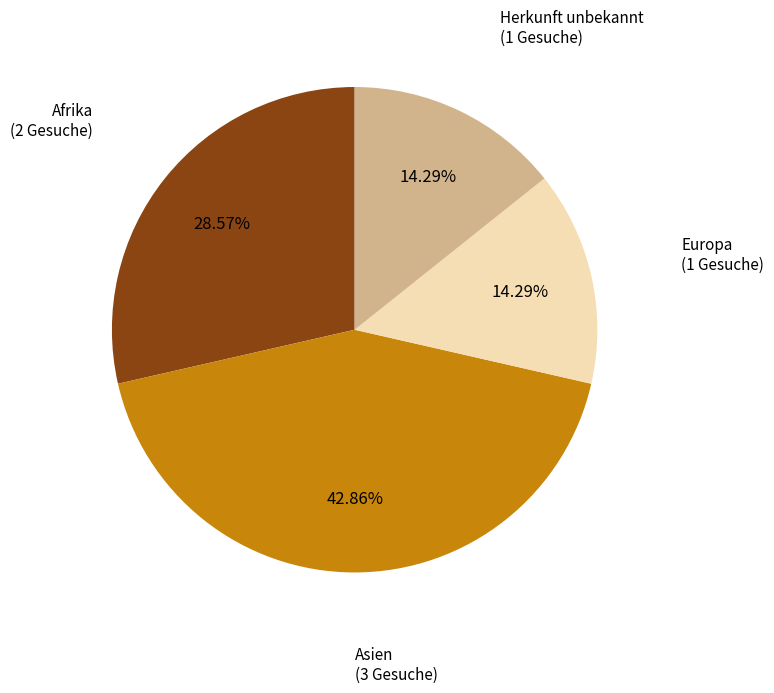

Which category has the biggest portion of the pie?

Asien